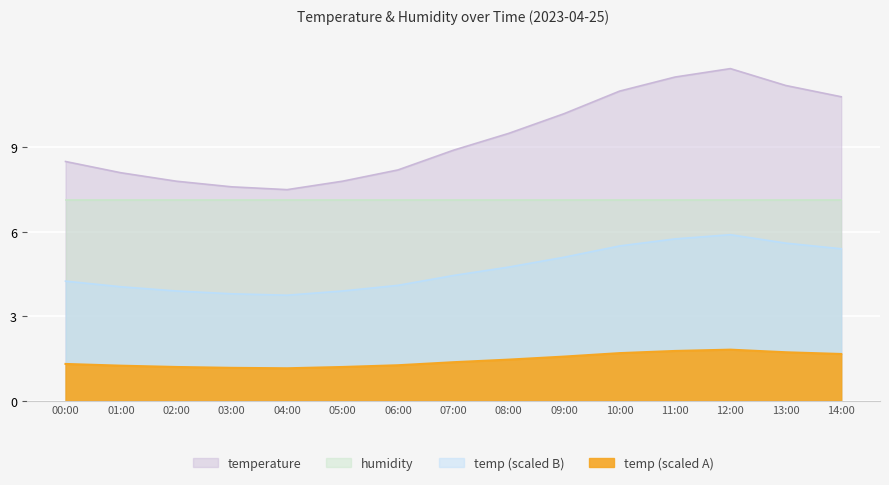

What is the sum of the values at 13:00 and 02:00?

19.0